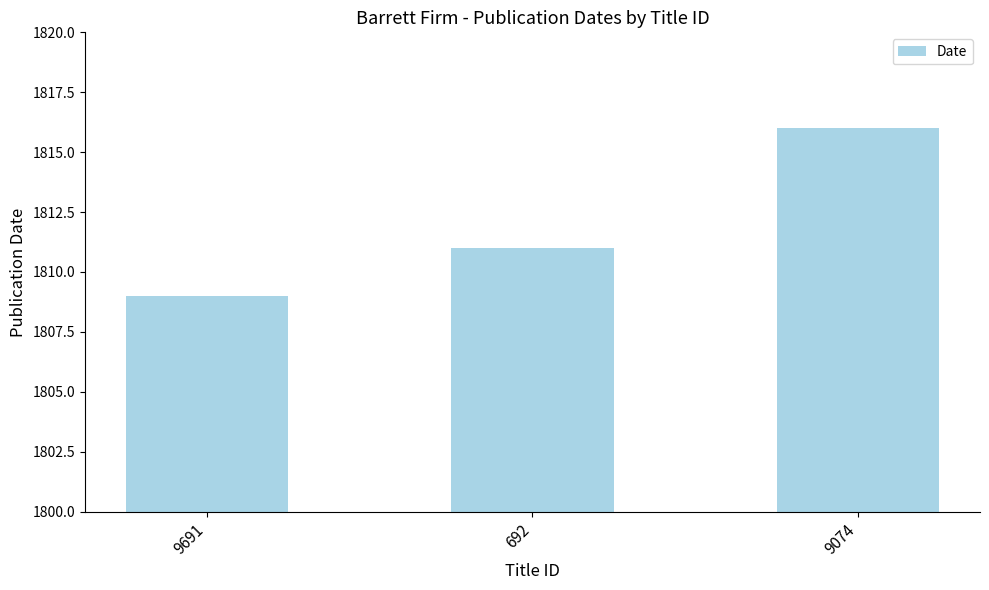

What is the smallest value displayed?

1809